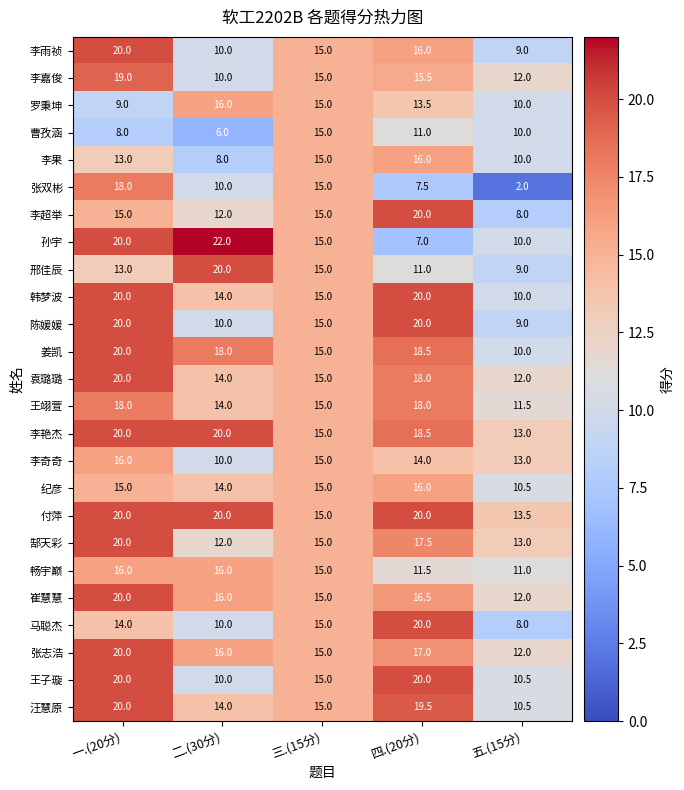

At which label is 韩梦波 closest to 15?

三.(15分)